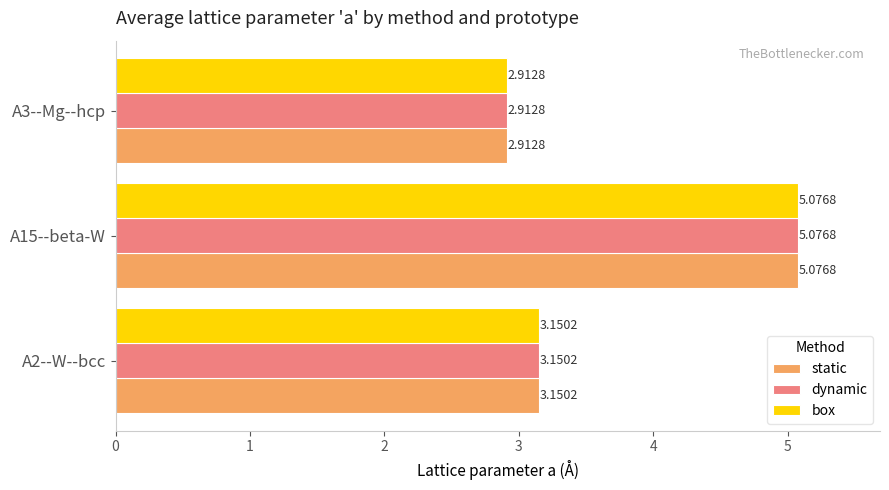

What is the average value of the box series?

3.7